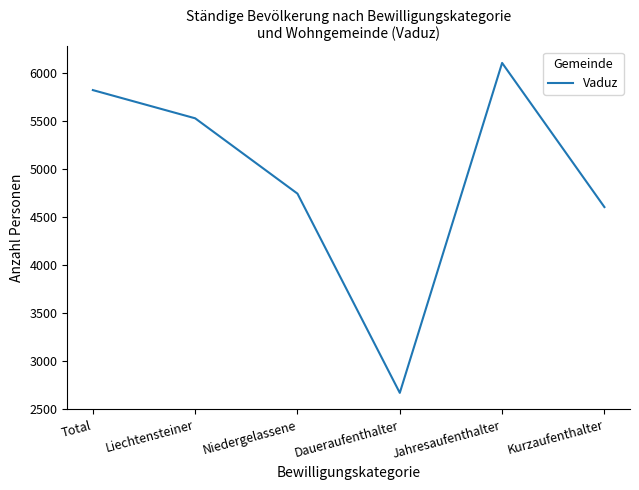

Where is the first local maximum?

Jahresaufenthalter